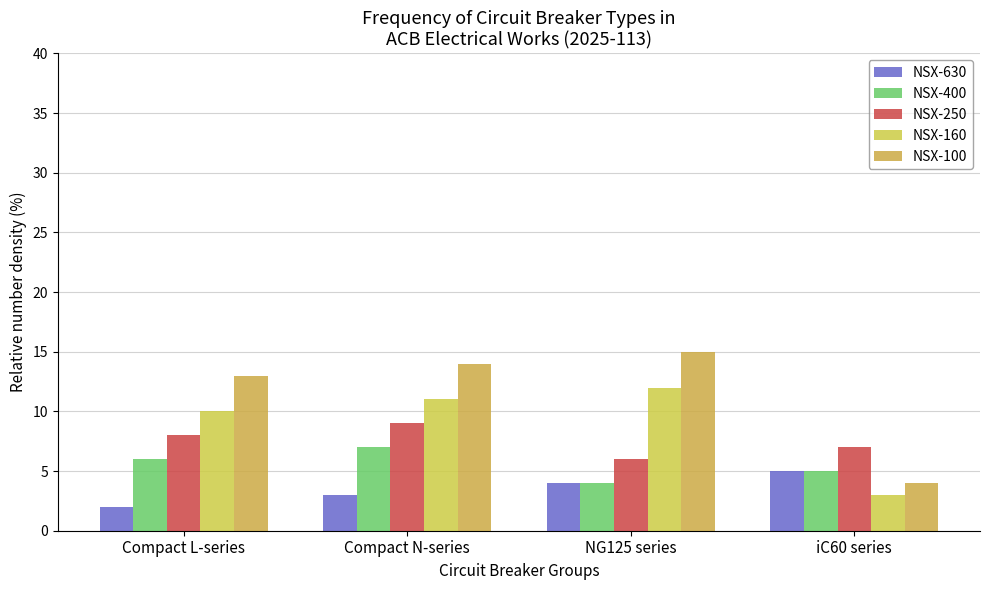

What is the greatest value displayed?

15